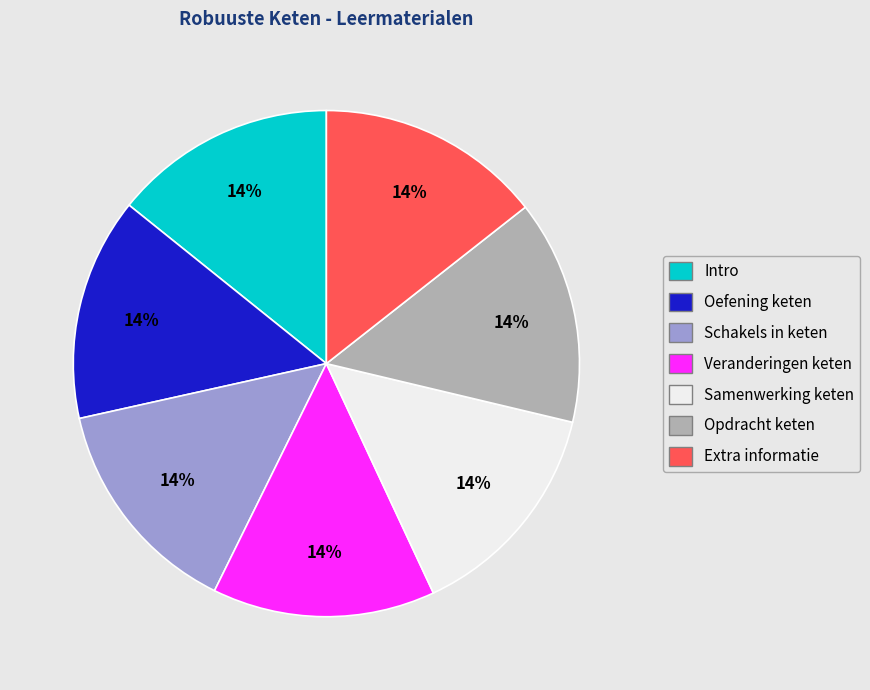

Do Intro and Samenwerking keten together represent more than half of the pie?

No